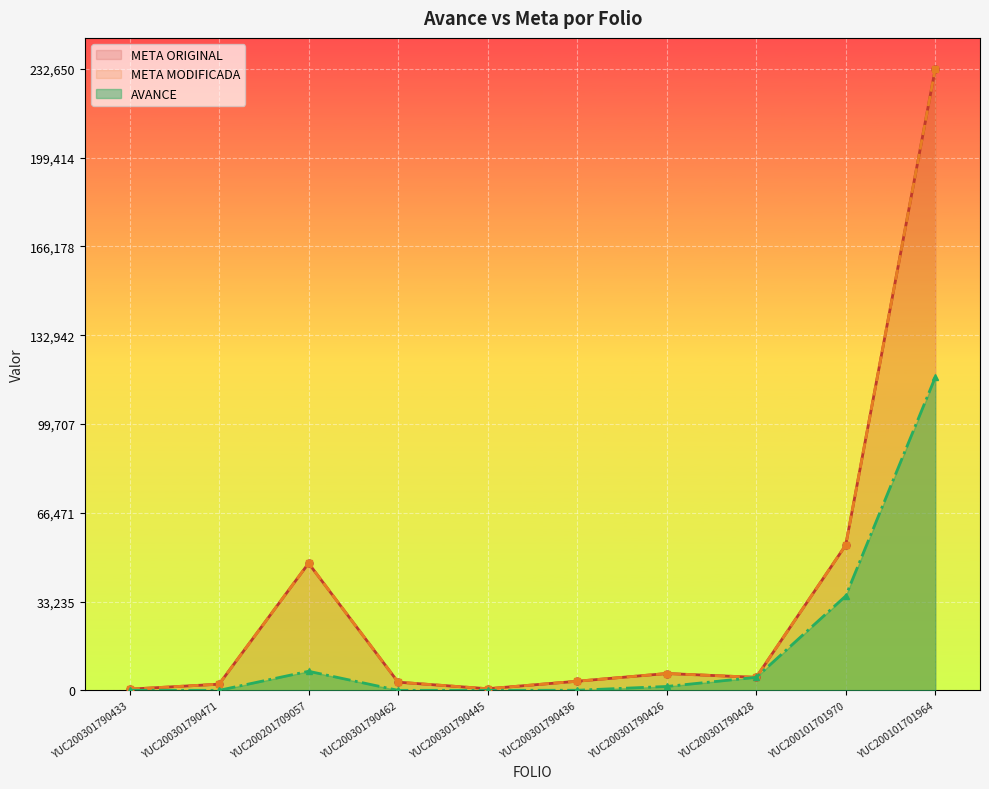

At which category is the sum across all series the highest?

YUC200101701964